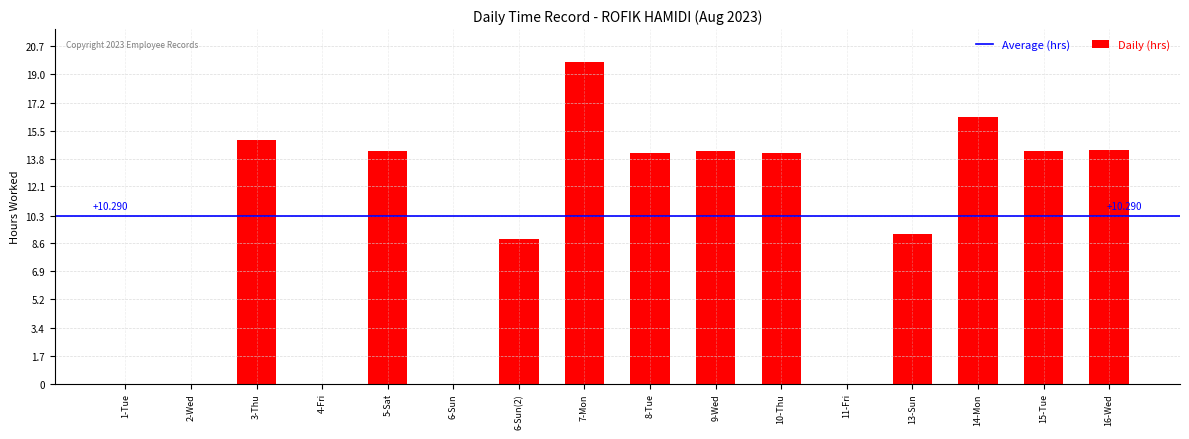

What is the sum of the values at 2-Wed and 15-Tue?

14.3